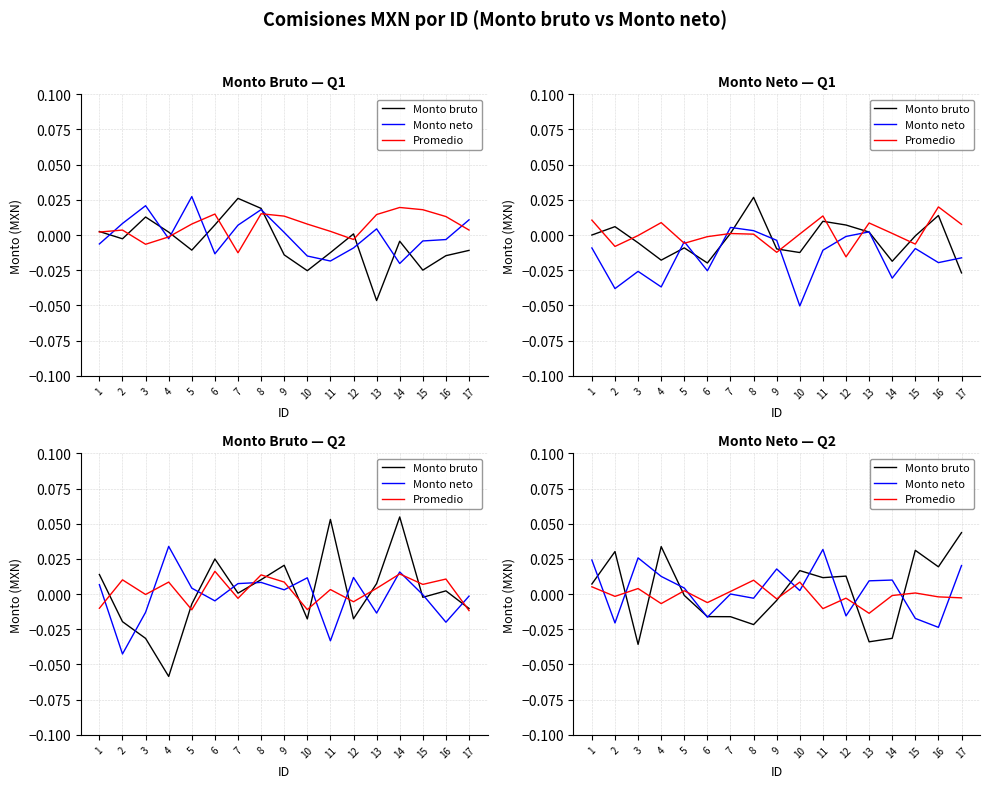

How many times do Monto neto and Monto bruto cross each other?

11